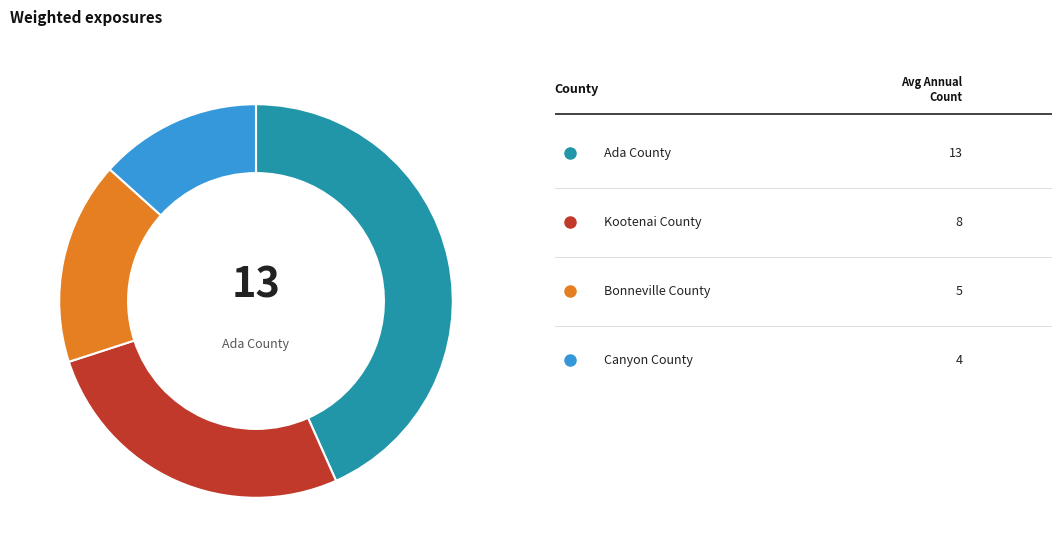

Is there a majority slice in this chart?

No